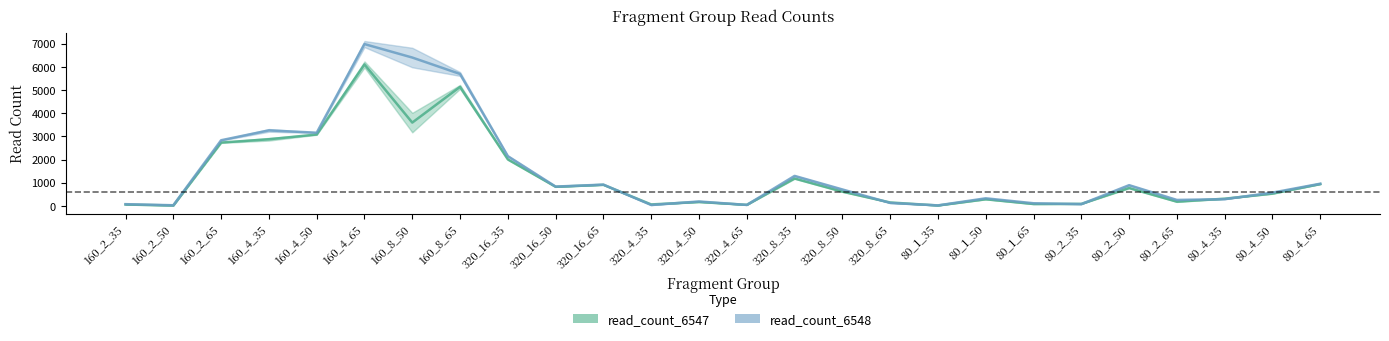

The value of read_count_6548 at 320_8_50 is 965. True or false?

False